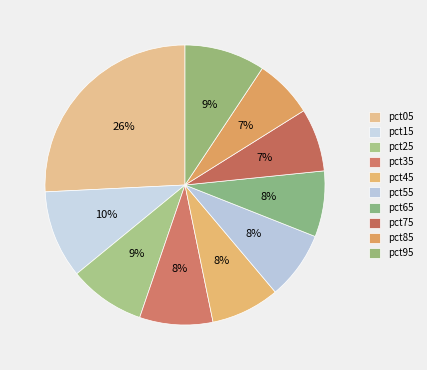

Which category has the smallest portion of the pie?

pct85